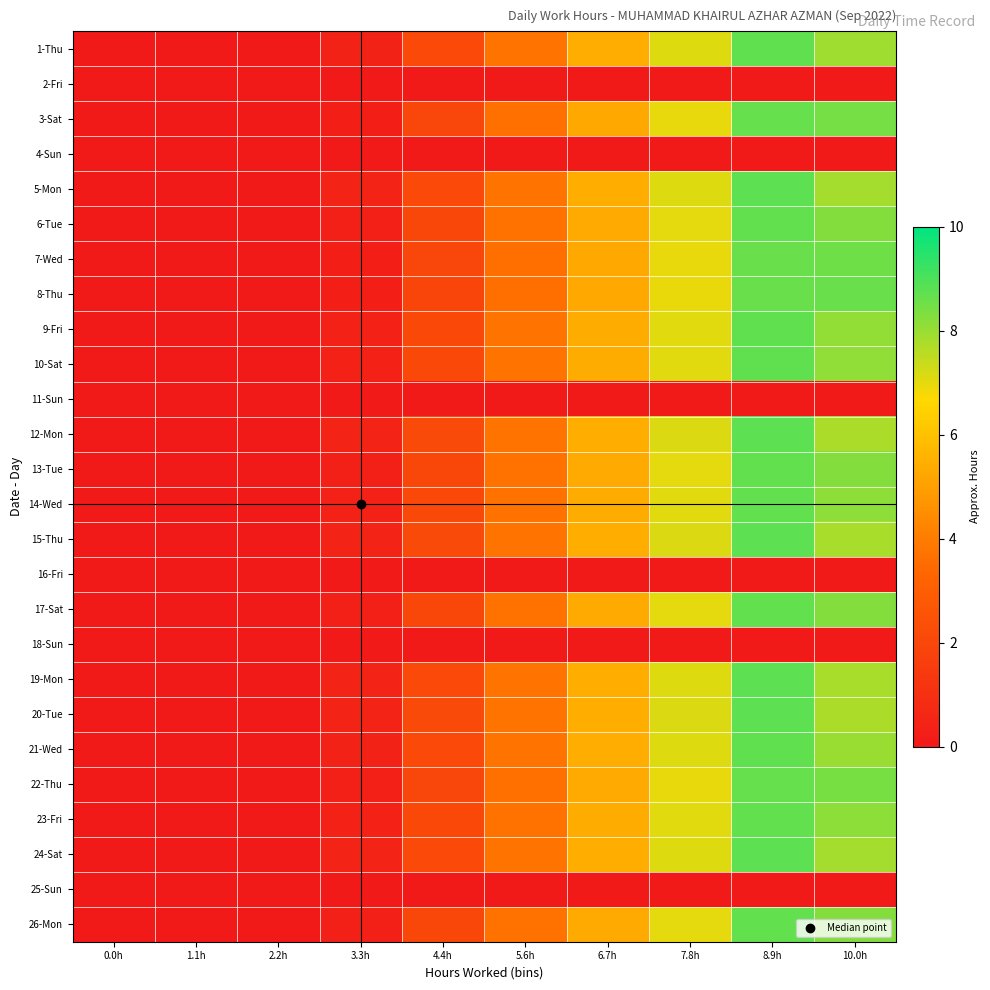

How many data points does each series have?

10